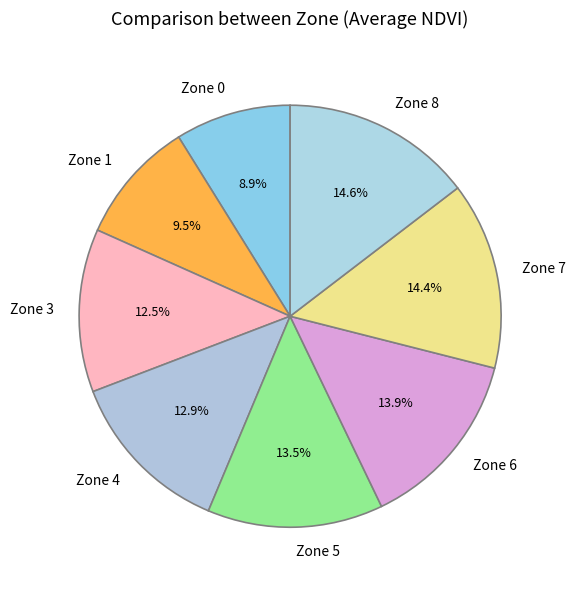

Combined, do Zone 0 and Zone 6 account for over 50%?

No